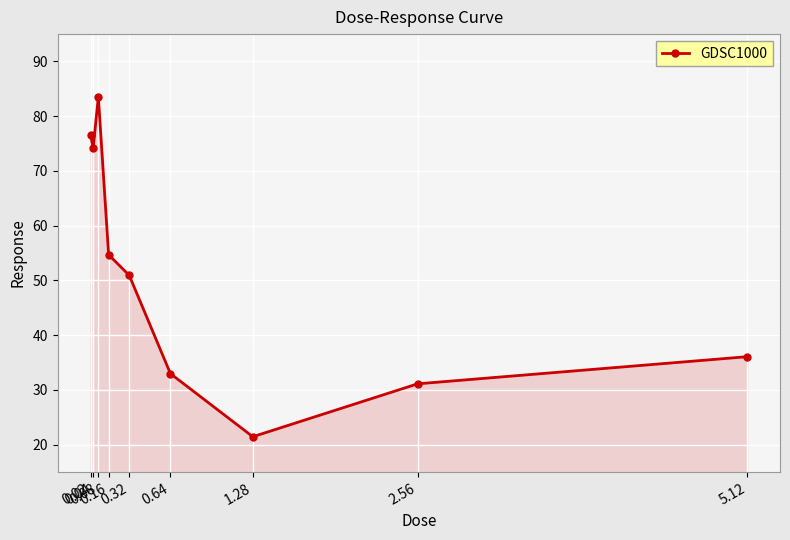

Between 5.12 and 0.04, which is larger?

0.04